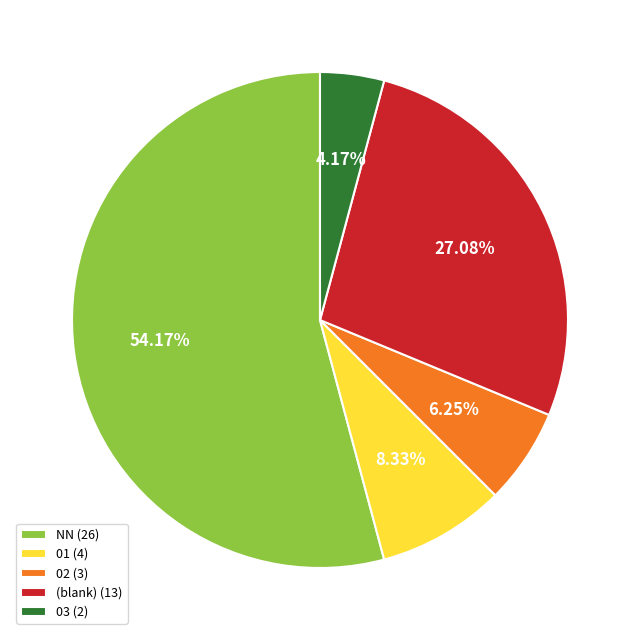

What is the majority slice?

NN (26)